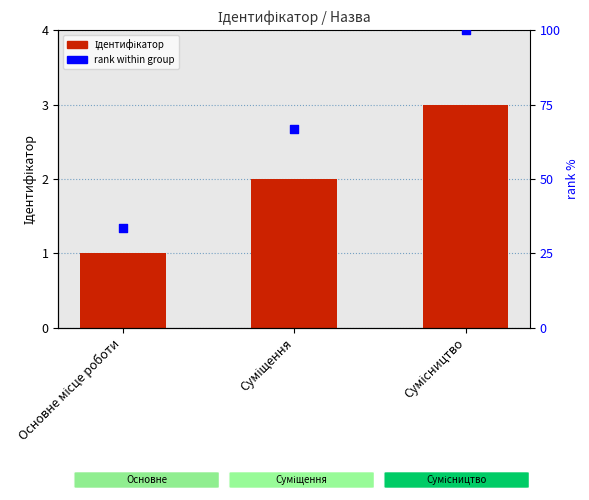

At how many categories does at least one series exceed 29?

3